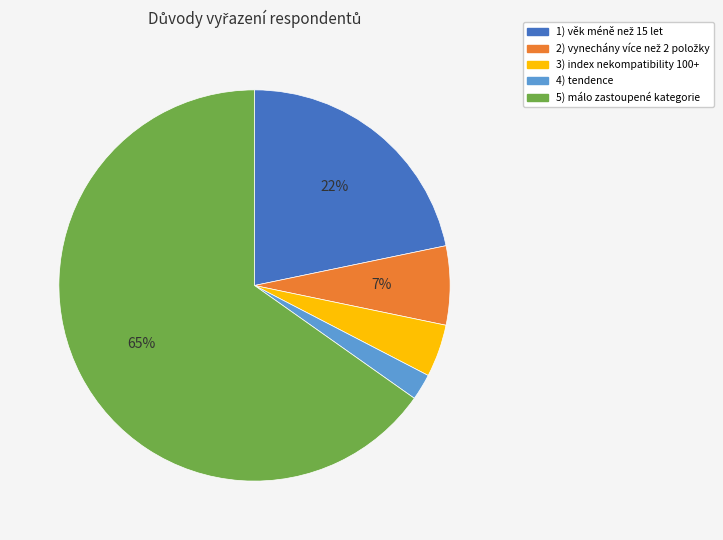

Count the number of slices in the pie.

5